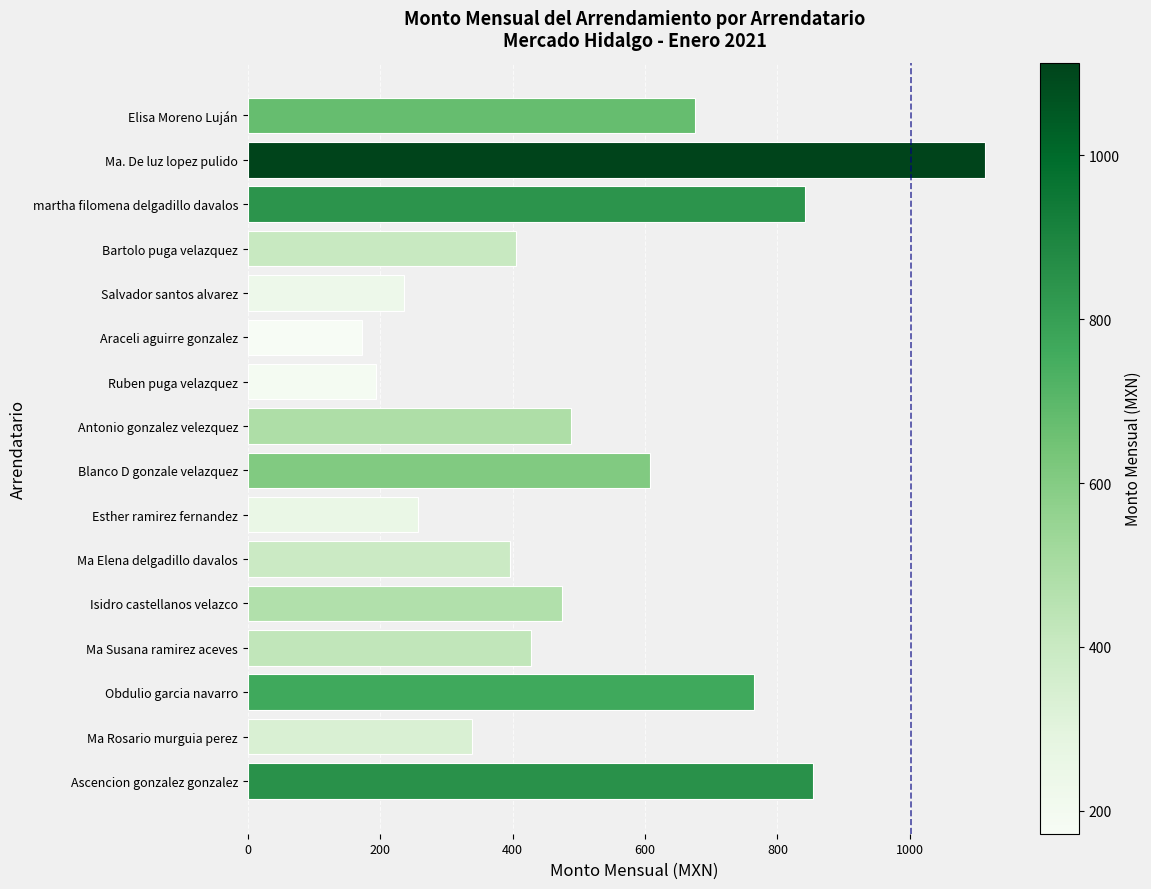

What is the difference between the maximum and minimum values?

941